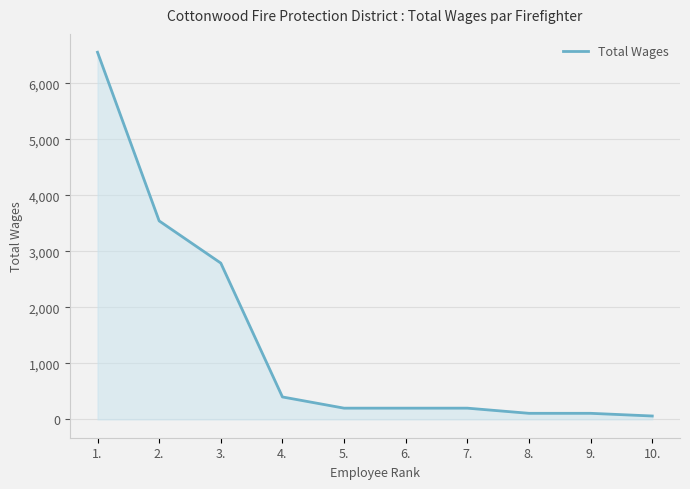

Is it true that the value at 3. is 2789?

True